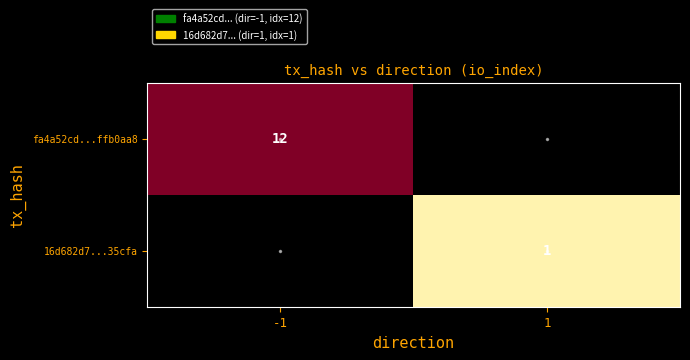

What is the total value across all series at -1?

12